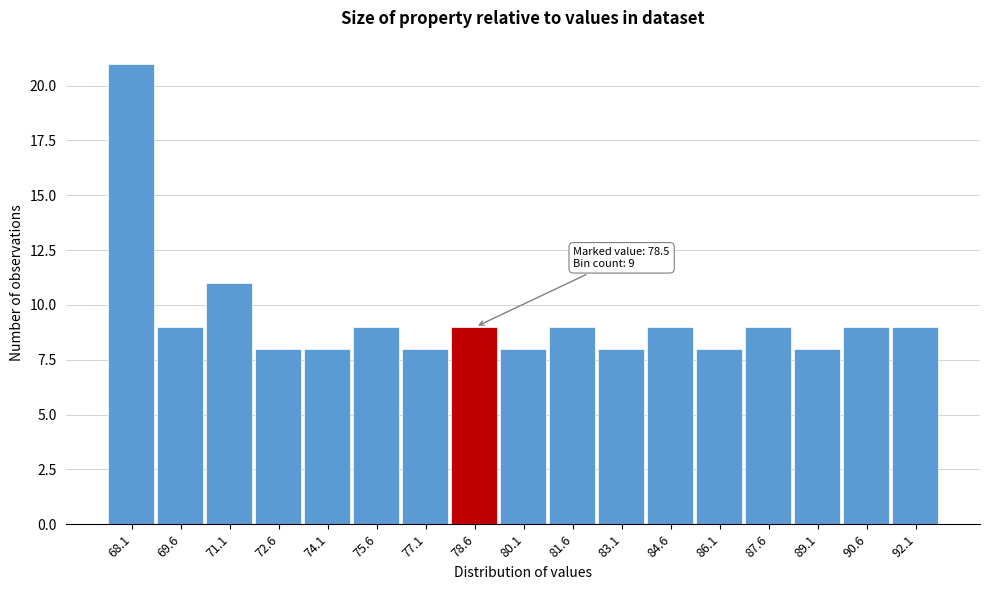

Which range on the x-axis has the tallest bar?

67.4 to 68.8